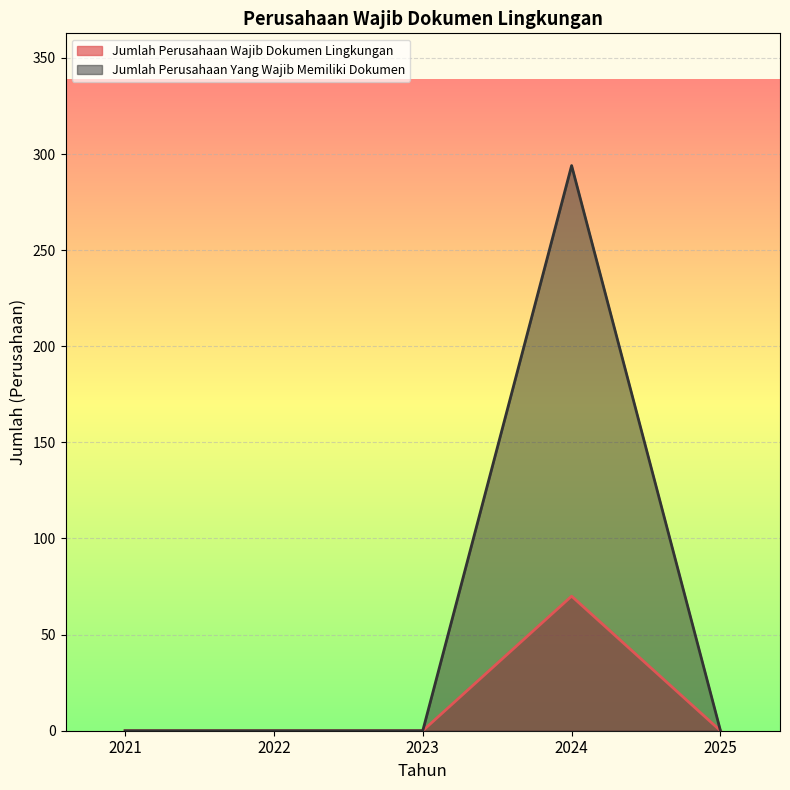

List the labels in order of Jumlah Perusahaan Yang Wajib Memiliki Dokumen value, smallest first.

2021, 2022, 2023, 2025, 2024